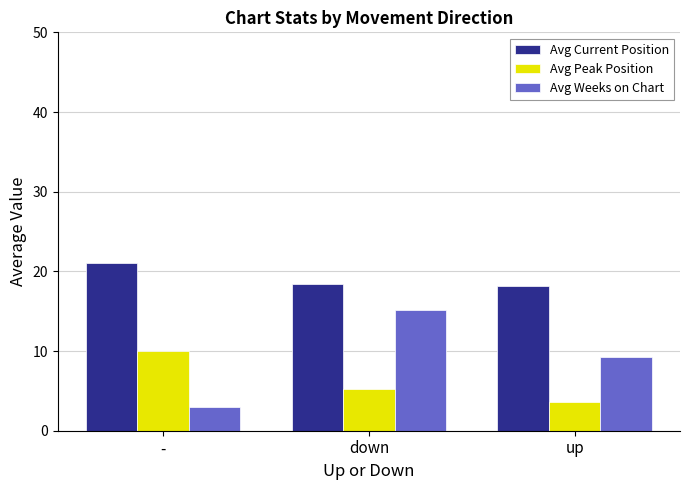

What is the total value across all series at up?

31.0